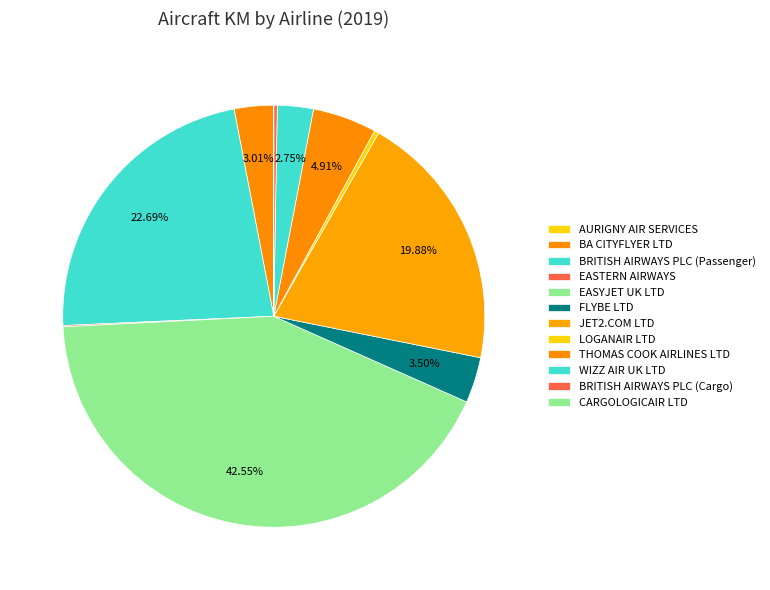

What percentage is the WIZZ AIR UK LTD slice, to the nearest percent?

3%